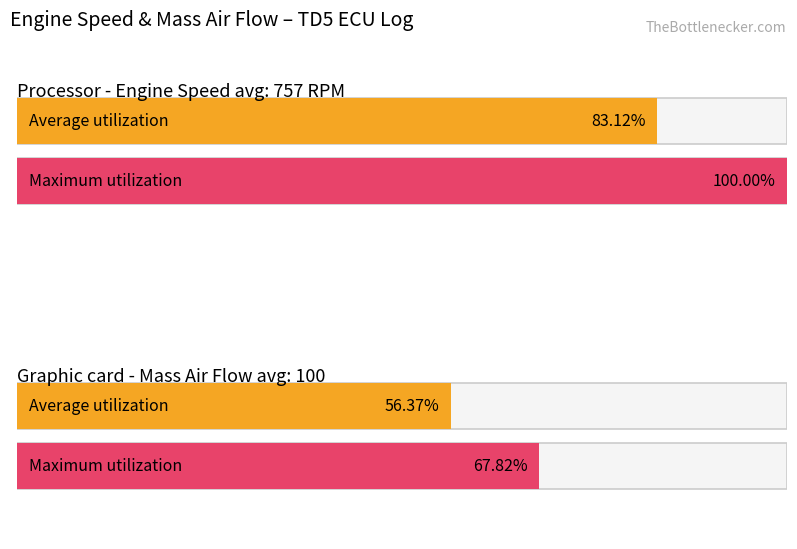

List the series in order of their overall mean, lowest first.

Average utilization, Maximum utilization